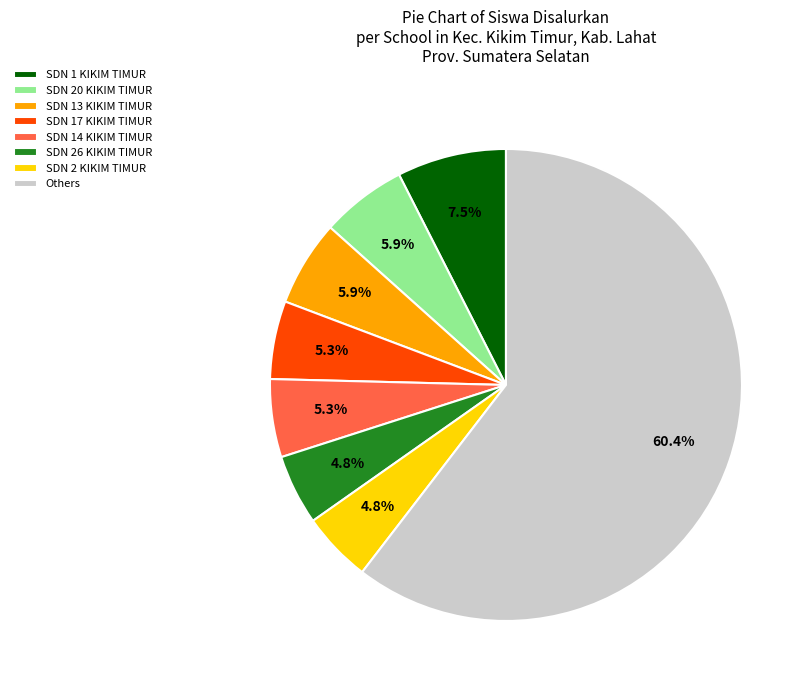

What is the largest slice in the pie chart?

Others